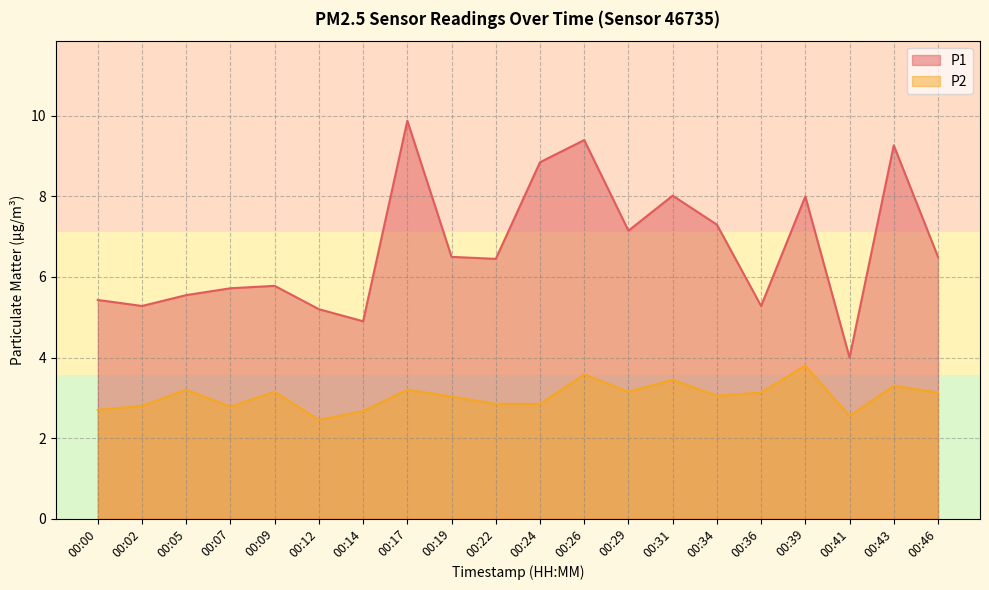

At 00:14, list the series in order from largest to smallest.

P1, P2